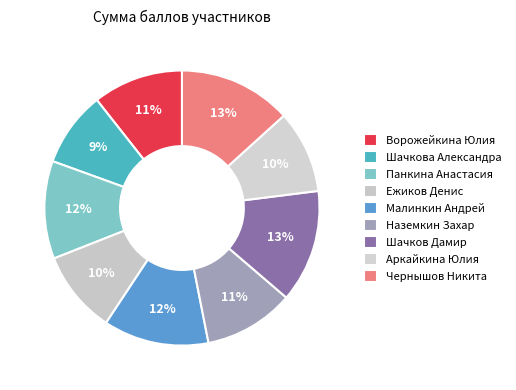

Count the number of slices in the pie.

9